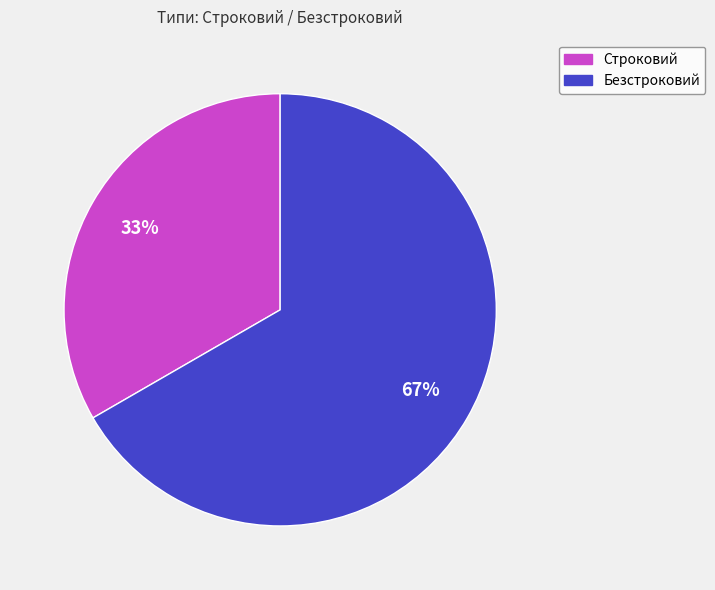

To the nearest percent, what percentage of the pie is Строковий?

33%